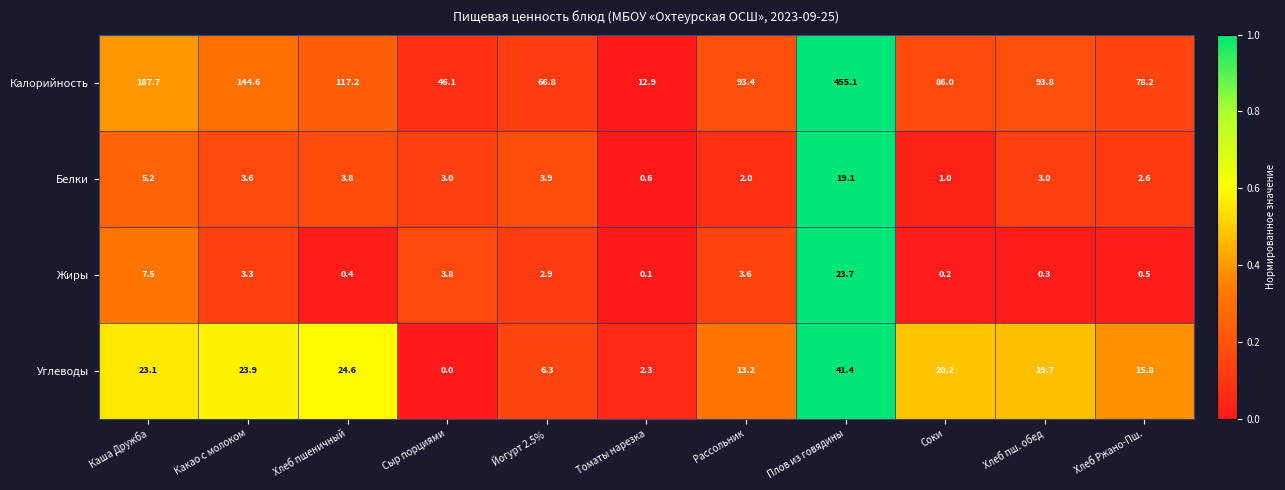

What is the difference between the highest and lowest values at Томаты нарезка?

12.8